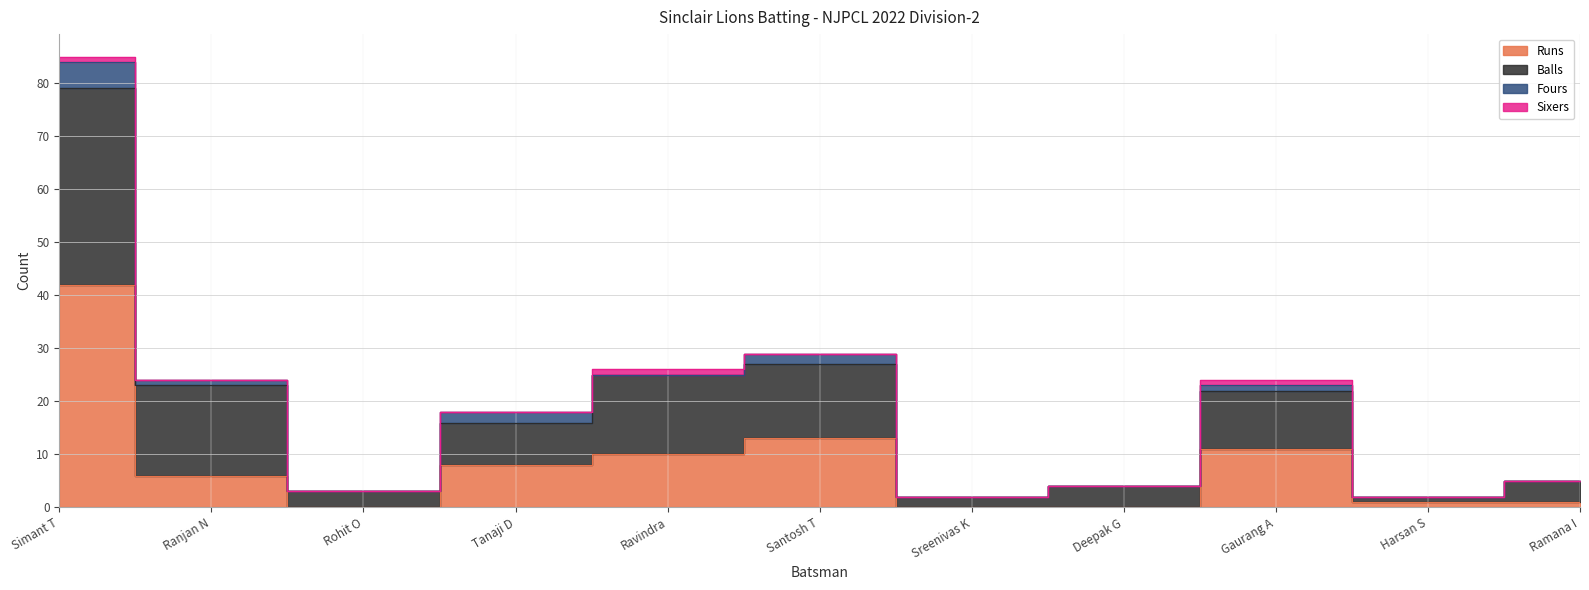

The Runs series shows 10 at Ravindra. True or false?

True